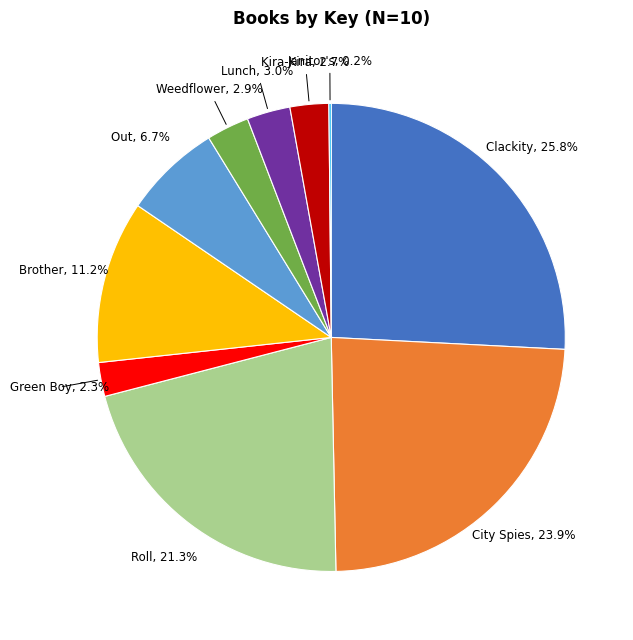

Does any single category account for the majority?

No